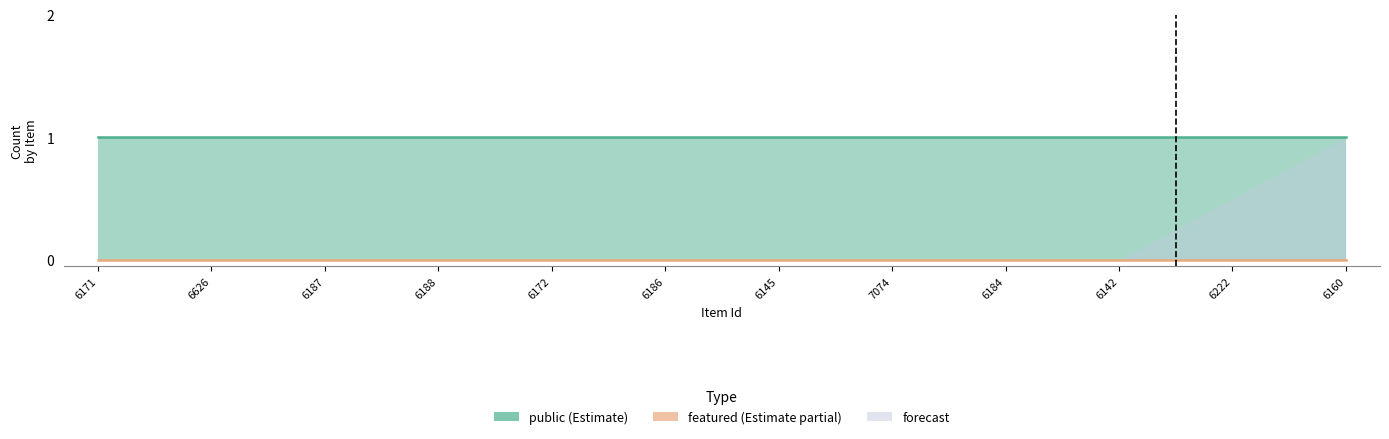

What is the average value of the public series?

1